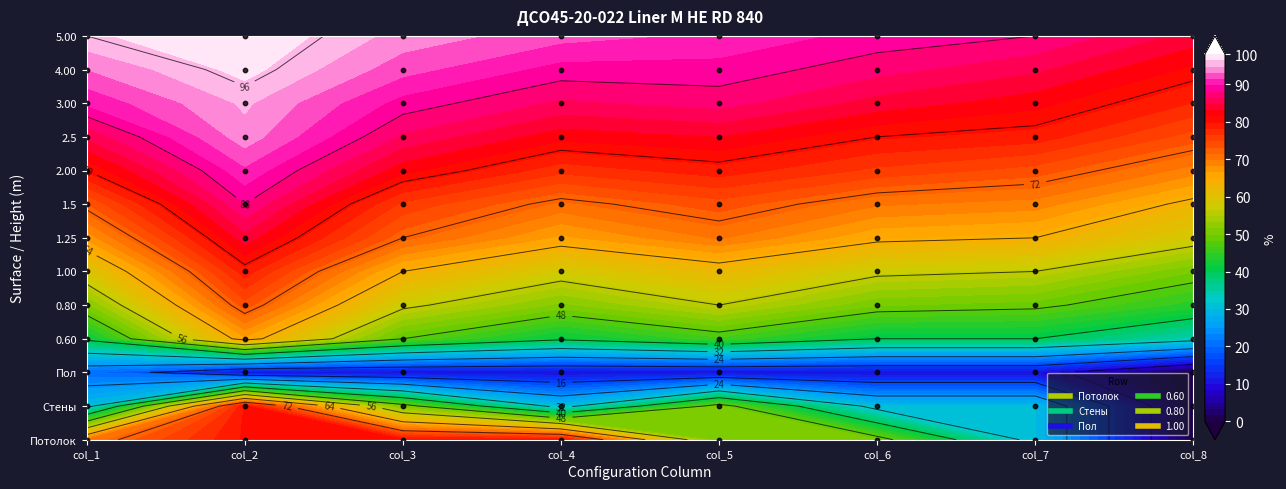

At which category does the chart reach its minimum across all series?

7